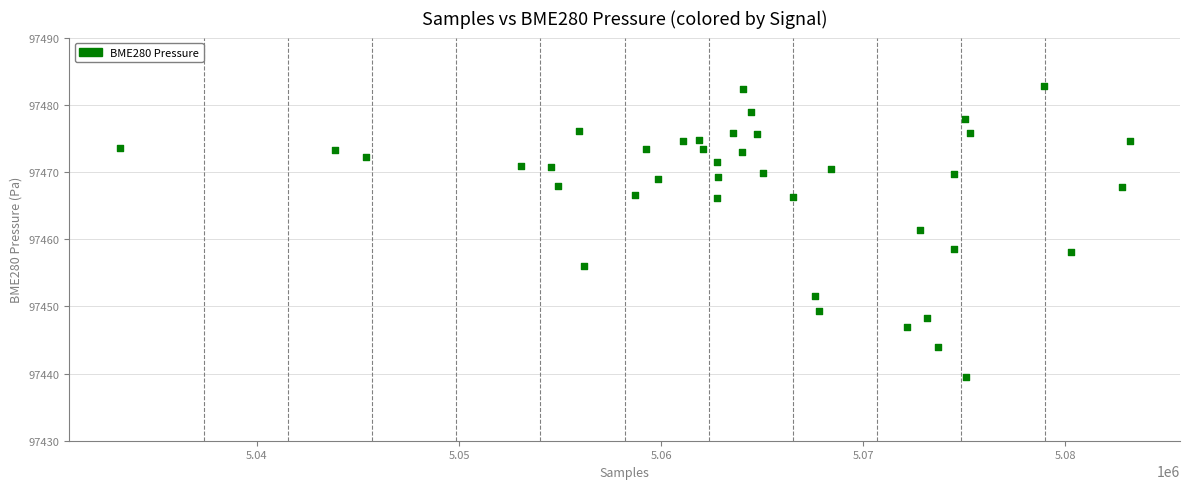

What is the range of X values (max minus min)?

49965.0